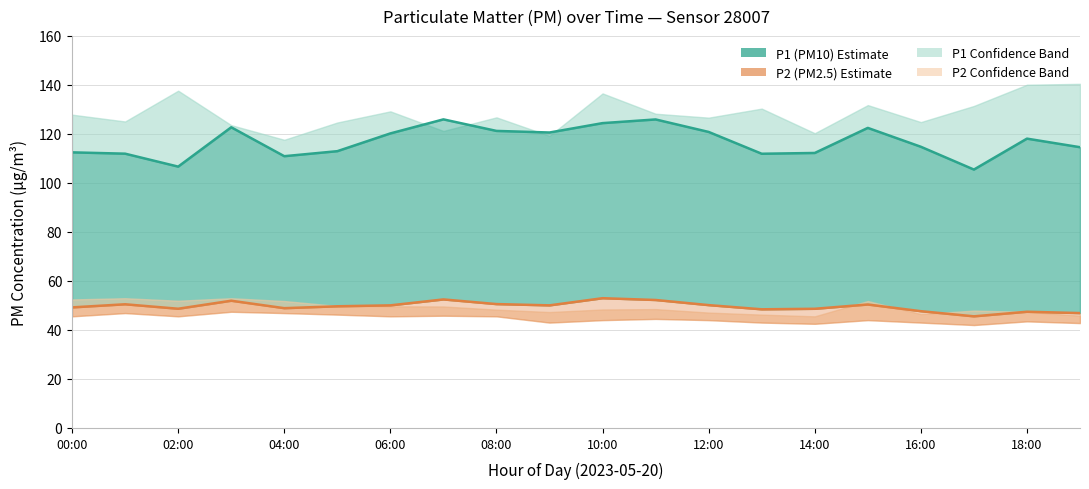

List the labels in order of P2 (PM2.5) value, smallest first.

17, 19, 18, 16, 13, 14, 04:00, 08:00, 00:00, 10:00, 12:00, 18:00, 12, 15, 02:00, 16:00, 06:00, 11, 14:00, 10